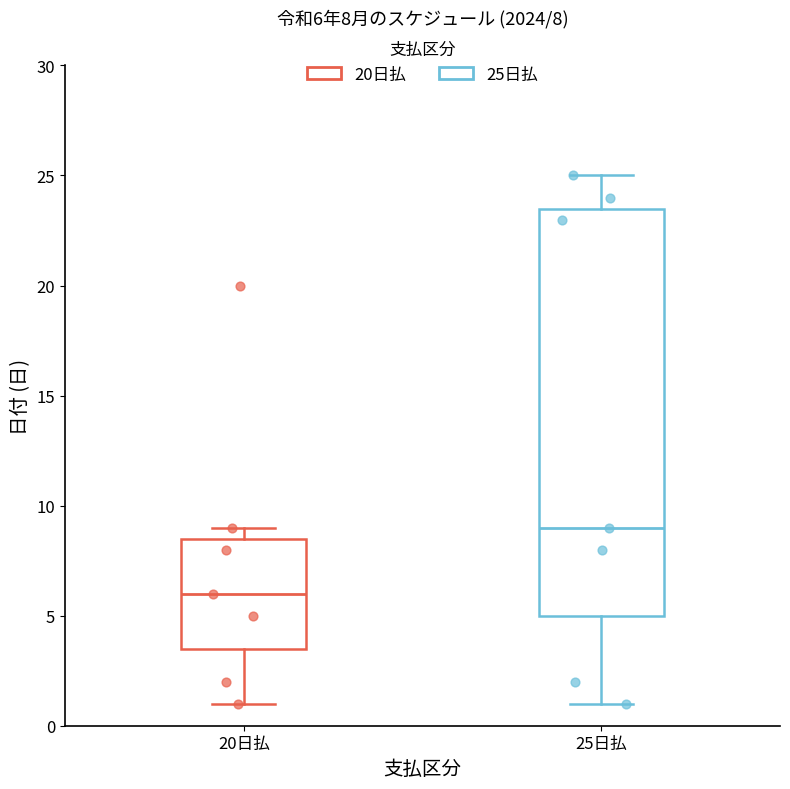

Comparing the boxes themselves (not the whiskers), which one is the tallest?

25日払